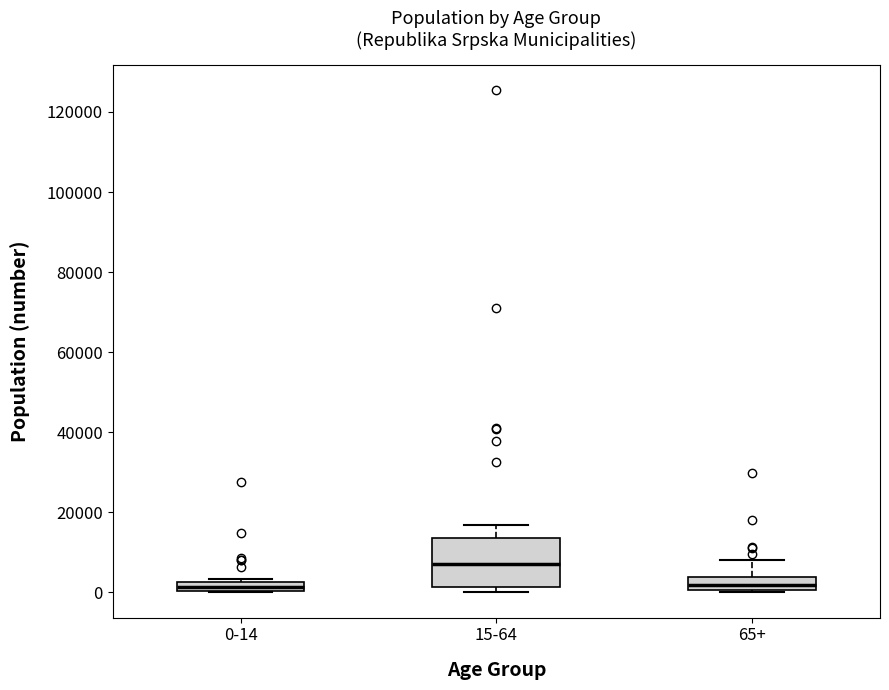

Where does the upper whisker of the box for 15-64 end on the y-axis? The values are not printed on the chart, so give them approximately, as read against the axis.

16000